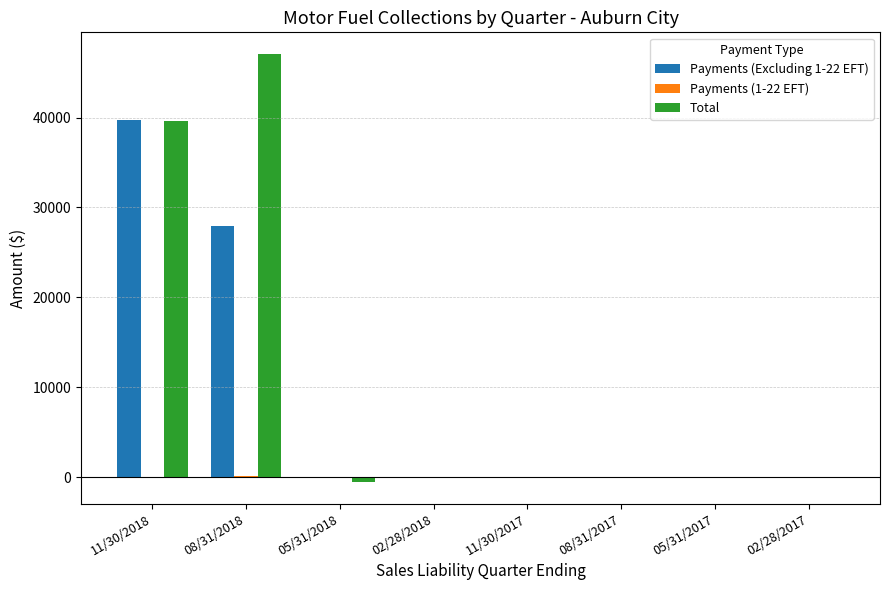

True or false: Total has a value of 10262.0 at 11/30/2018.

False